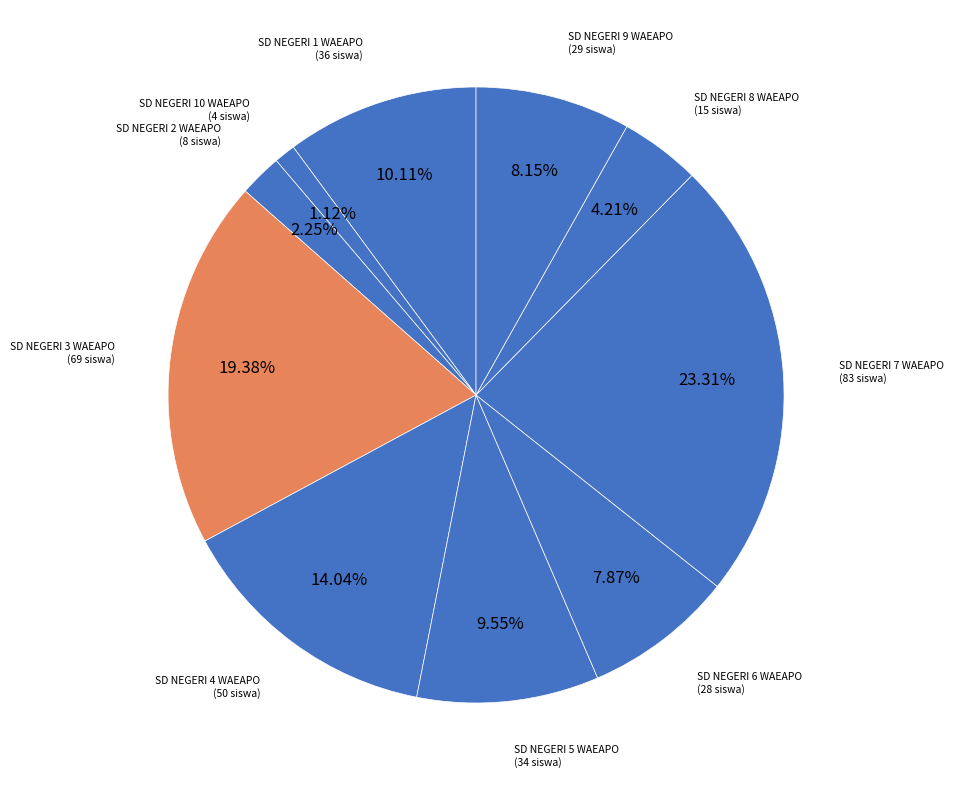

Count the number of slices in the pie.

10